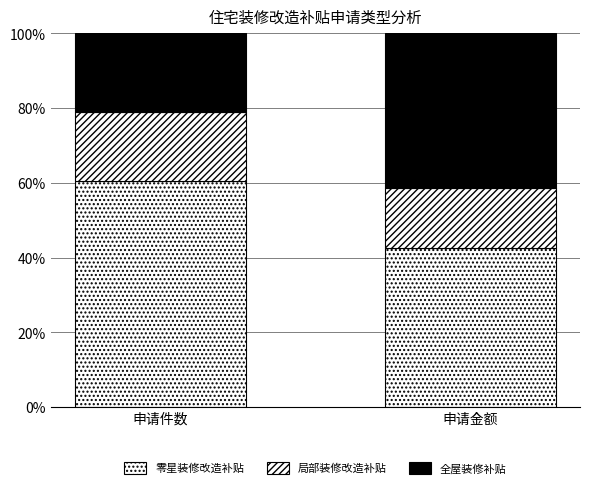

How many distinct data groups are displayed?

3